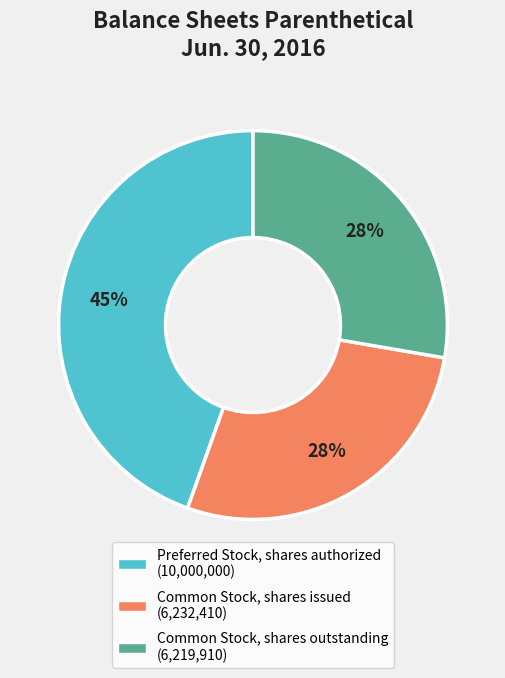

How many slices are in this pie chart?

3